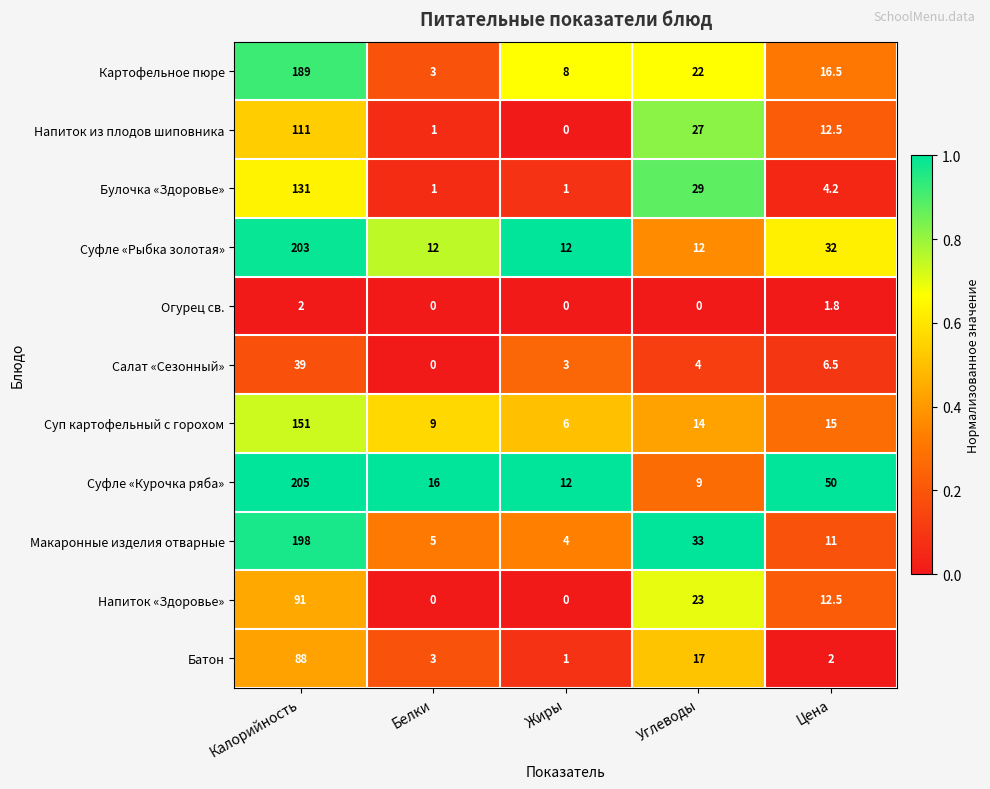

The value of Суп картофельный с горохом at Жиры is 6.0. True or false?

True